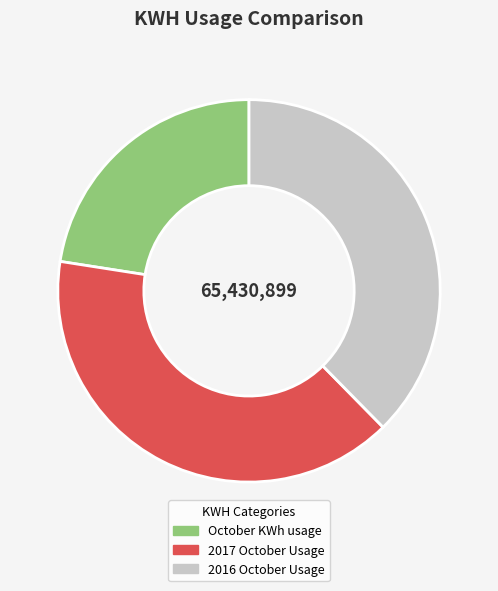

Which slice is the largest?

2017 October Usage